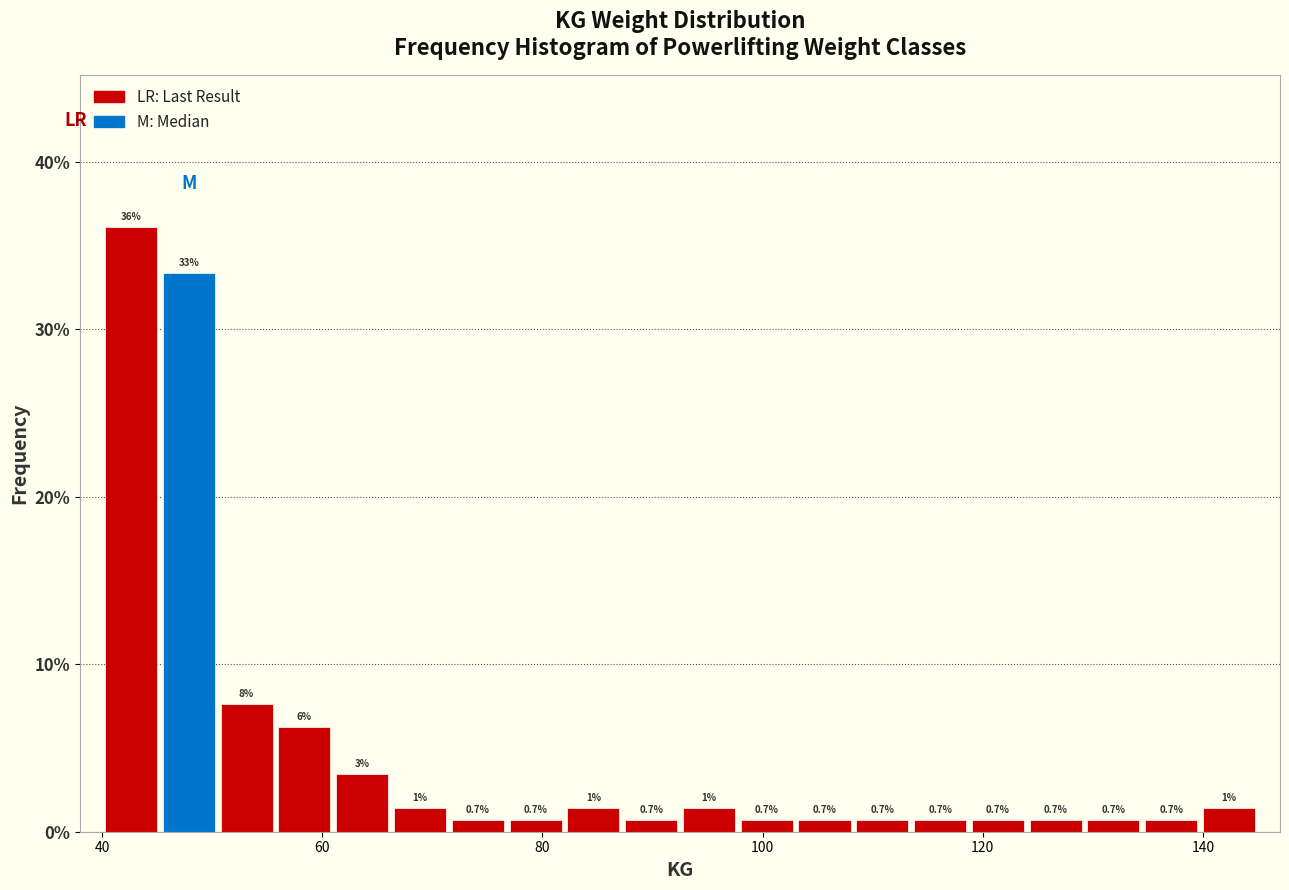

Around what value on the x-axis is the tallest bar? Give the approximate position of its centre, as read against the axis.

42